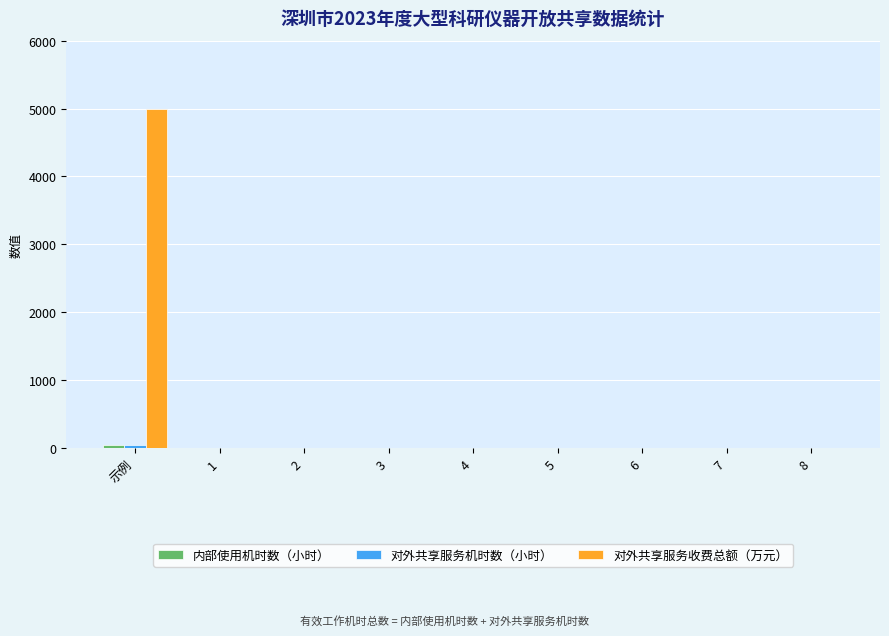

How many values in the 对外共享服务收费总额（万元） series exceed 0?

1